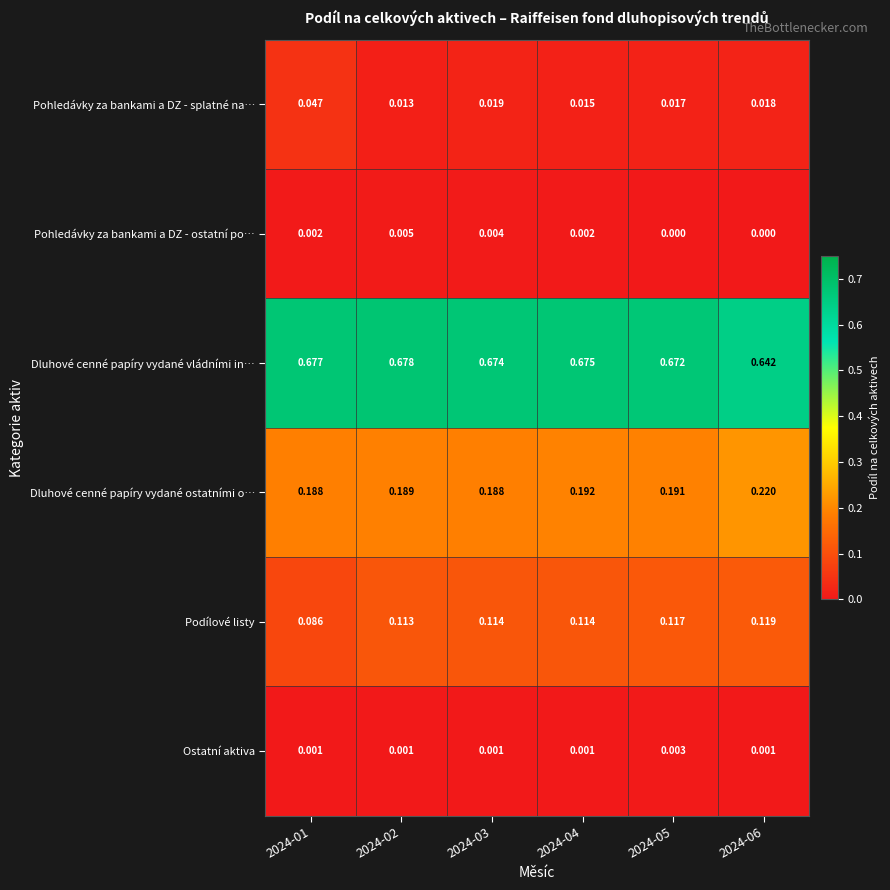

Rank the series at 2024-04 from highest to lowest value.

Dluhové cenné papíry vydané vládními in…, Dluhové cenné papíry vydané ostatními o…, Podílové listy, Pohledávky za bankami a DZ - splatné na…, Pohledávky za bankami a DZ - ostatní po…, Ostatní aktiva